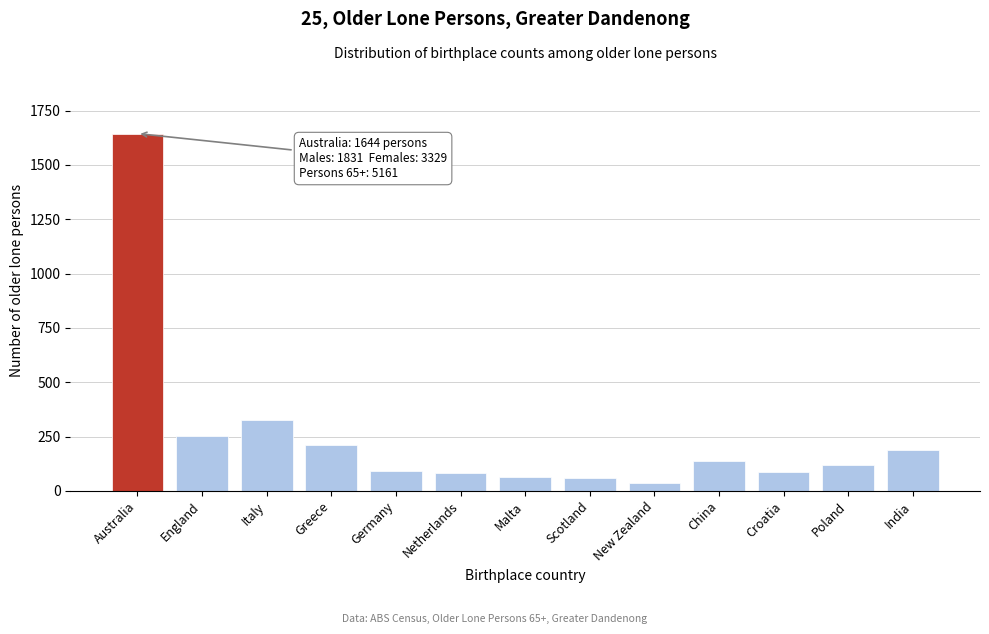

True or false: the data shows 429 at England.

False